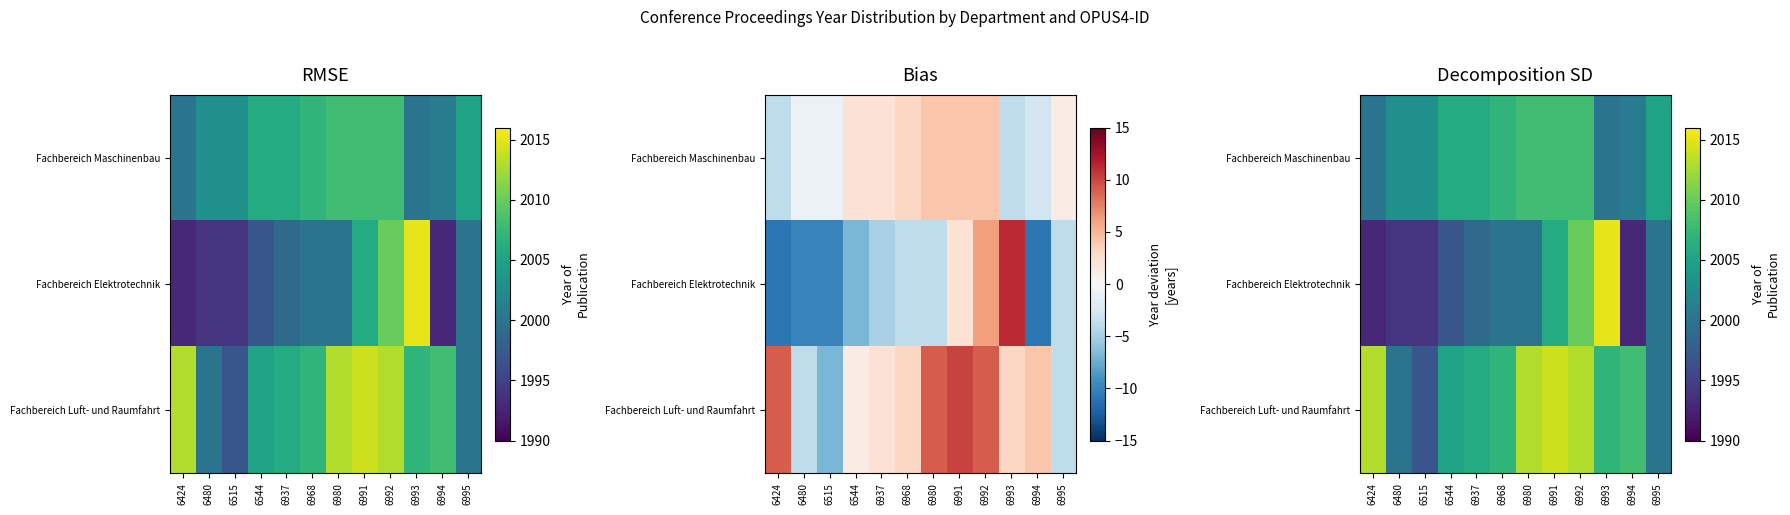

Which has a higher value, 6937 or 6995?

6937